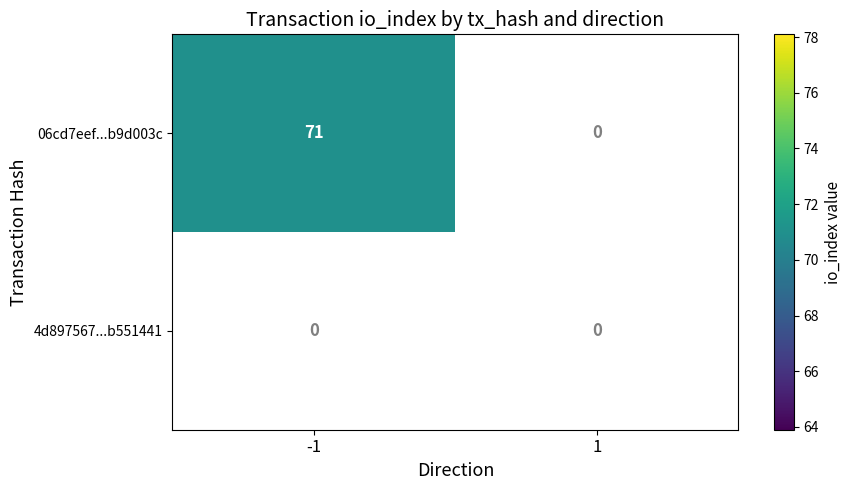

List the labels in order of 06cd7eef4504ab6283588d0c1a92b94fb9d003c value, smallest first.

1, -1